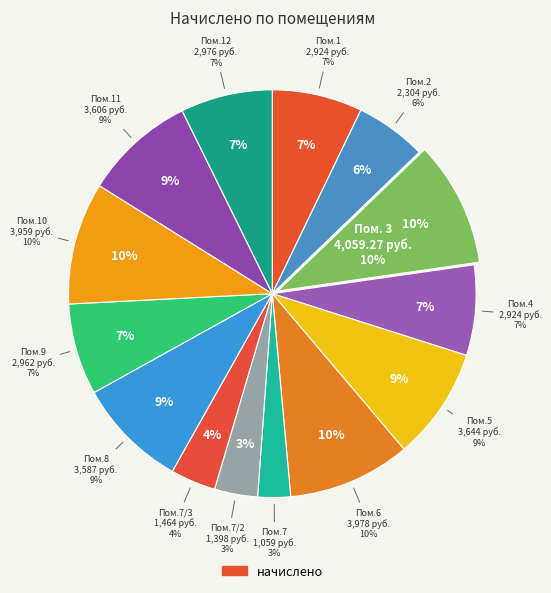

Is it true that 7/3 is 1% of the pie?

False